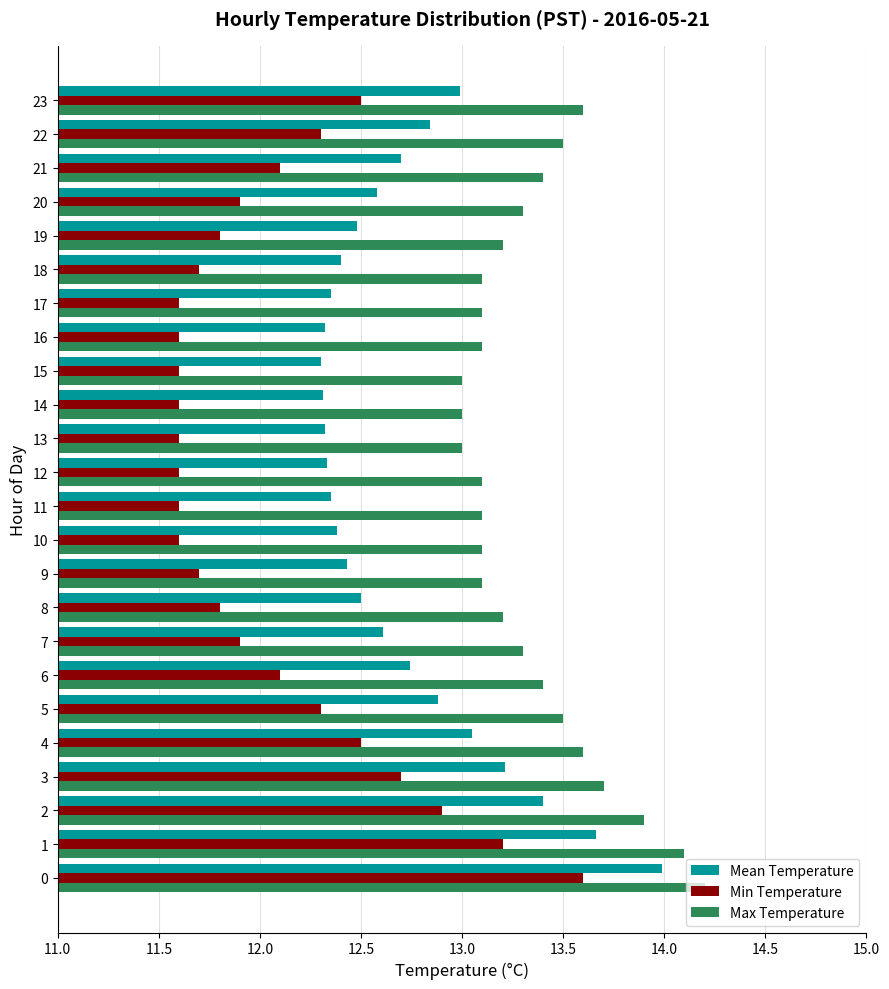

What is the total value across all series at 10?

37.1